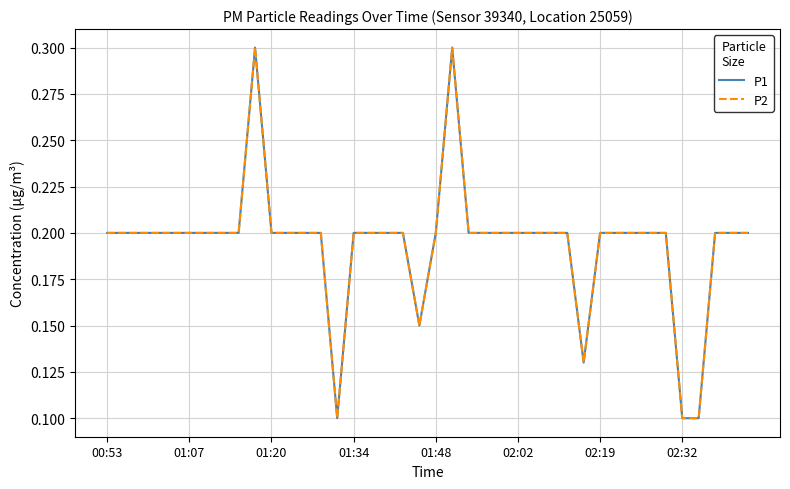

Reading left to right, transcribe all the data shown in this chart.

P1: 0.2	0.2	0.2	0.2	0.2	0.2	0.2	0.2	0.2	0.3	0.2	0.2	0.2	0.2	0.1	0.2	0.2	0.2	0.2	0.1	0.2	0.3	0.2	0.2	0.2	0.2	0.2	0.2	0.2	0.1	0.2	0.2	0.2	0.2	0.2	0.1	0.1	0.2	0.2	0.2
P2: 0.2	0.2	0.2	0.2	0.2	0.2	0.2	0.2	0.2	0.3	0.2	0.2	0.2	0.2	0.1	0.2	0.2	0.2	0.2	0.1	0.2	0.3	0.2	0.2	0.2	0.2	0.2	0.2	0.2	0.1	0.2	0.2	0.2	0.2	0.2	0.1	0.1	0.2	0.2	0.2